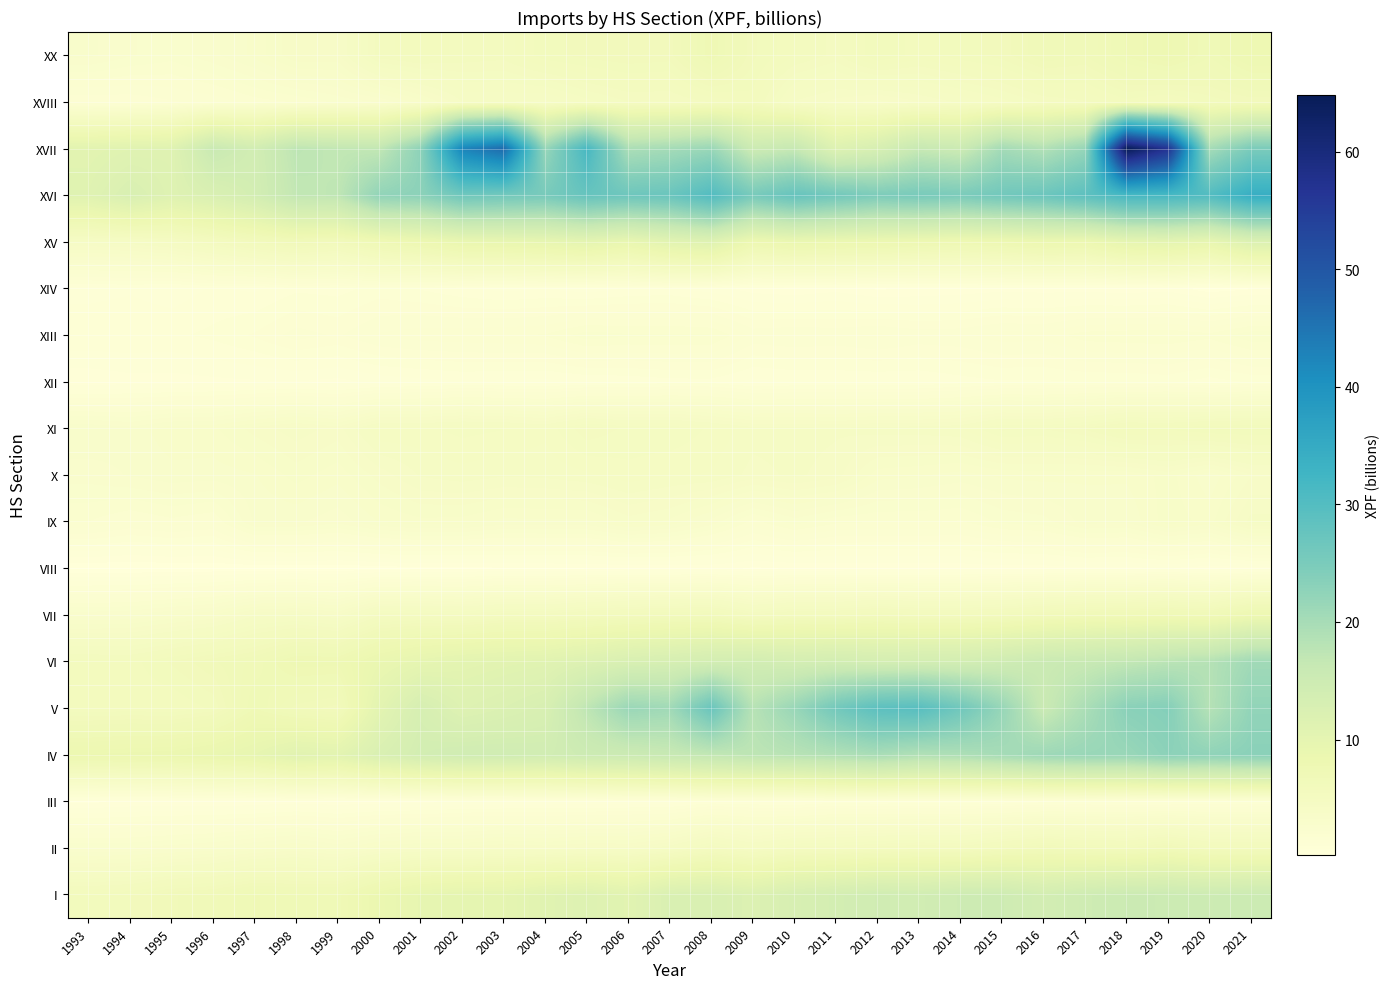

Count the number of data series in this chart.

19